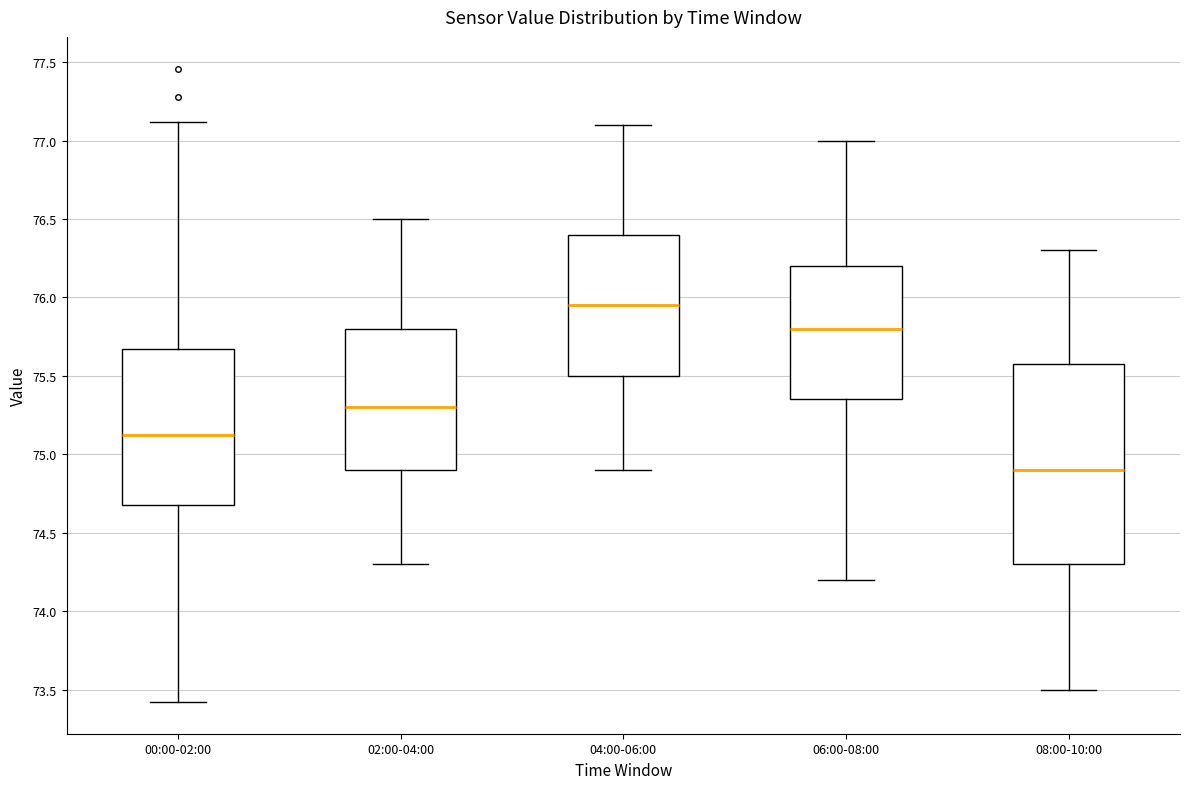

Which box's median line is the lowest?

08:00-10:00